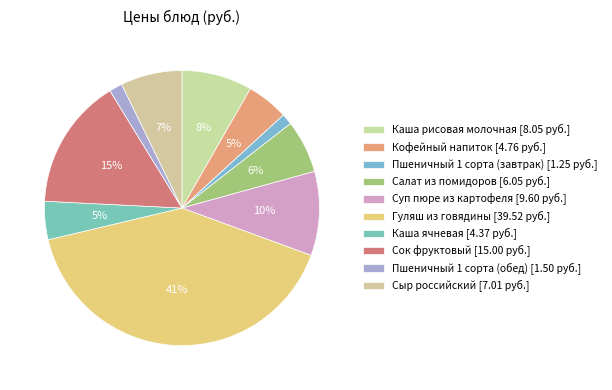

Which slice is the smallest?

Пшеничный 1 сорта (завтрак)